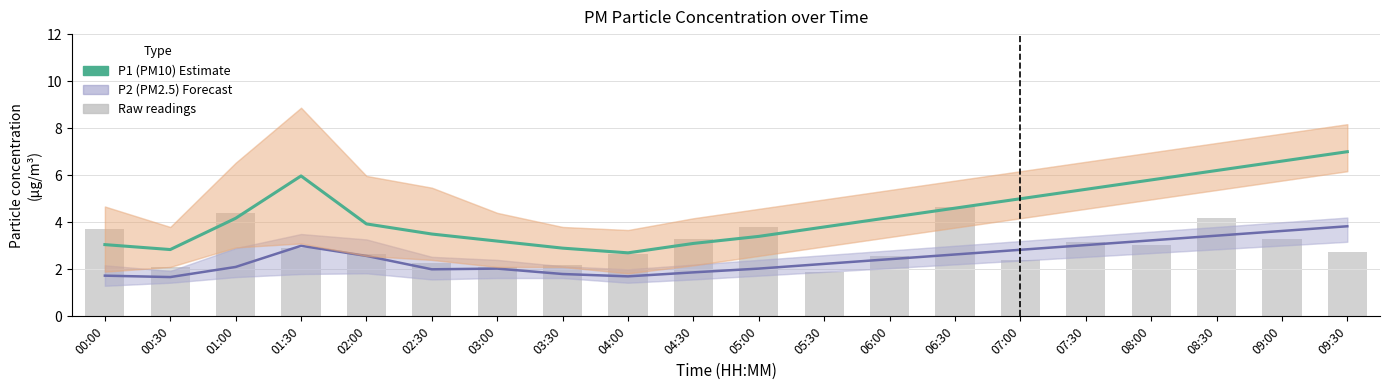

Is the value of P1 (PM10) at 09:00 greater than the value of P2 (PM2.5) at 02:30?

Yes